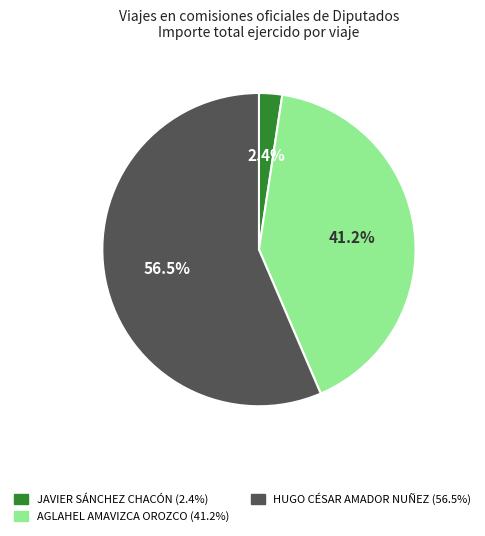

What is the smallest slice in the pie chart?

JAVIER SÁNCHEZ CHACÓN